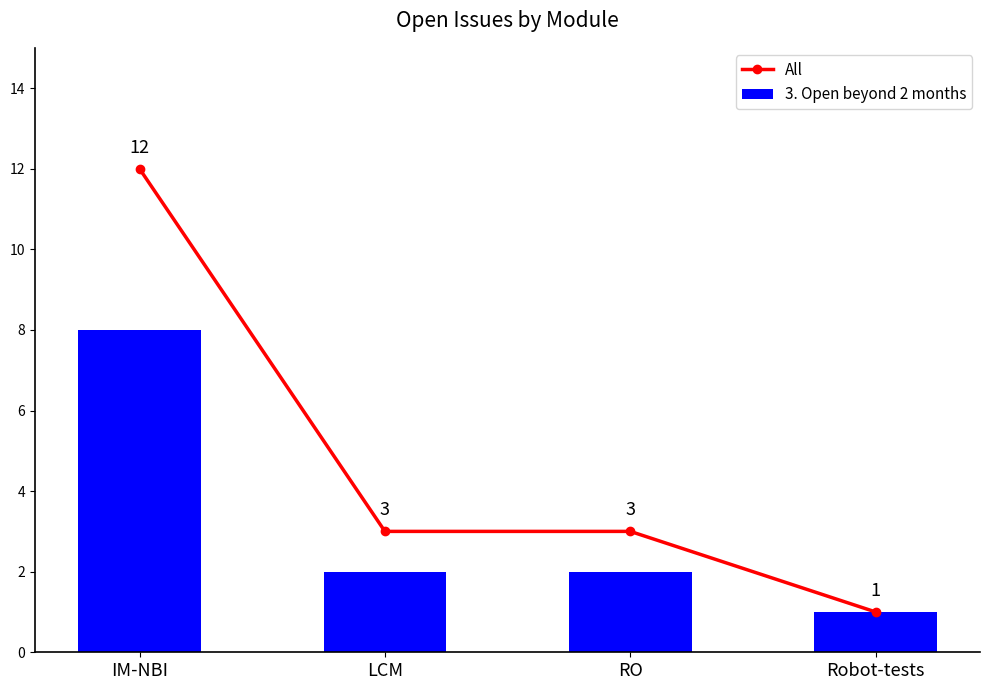

Which series has the largest total across all categories?

All